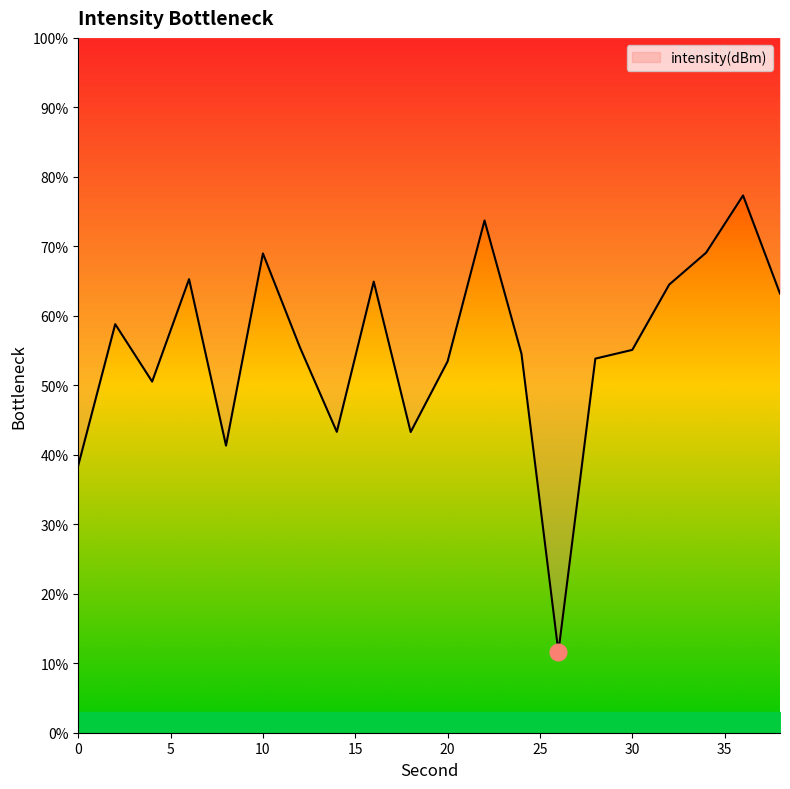

What is the value of the 13th point from the left?

54.5